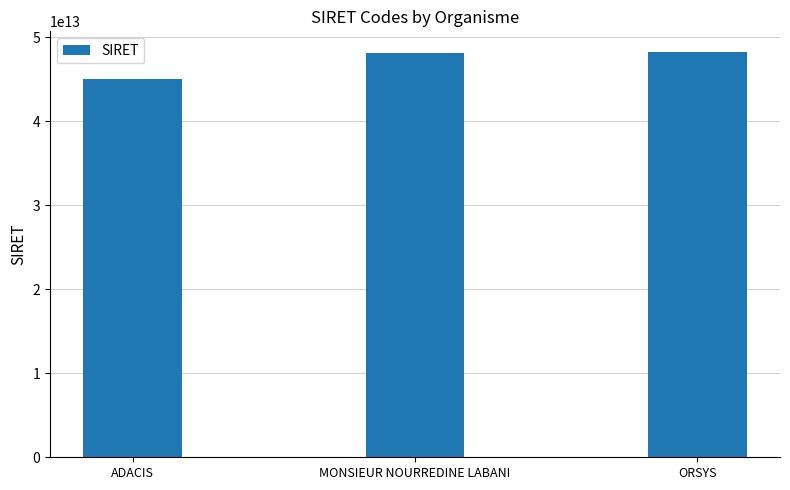

What value does the data have at ORSYS, to the nearest 10?

48276116000020